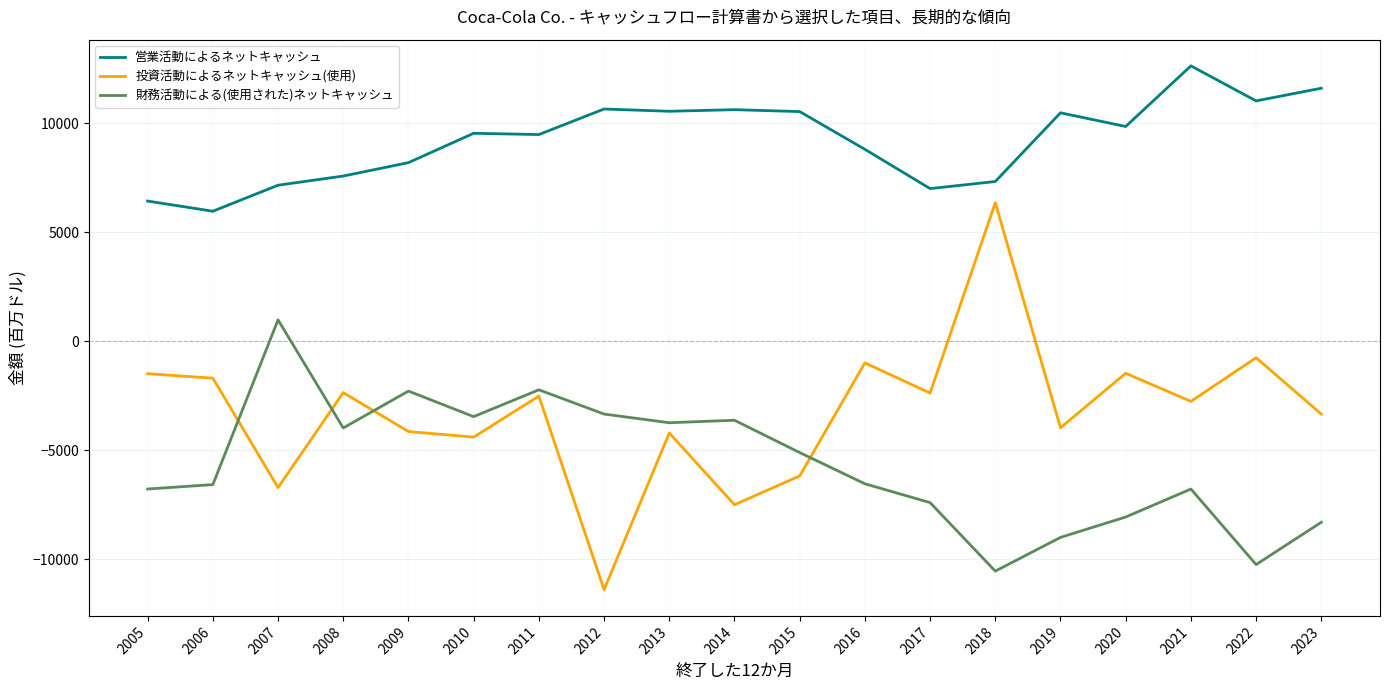

What is the maximum value for 投資活動によるネットキャッシュ(使用)?

6348